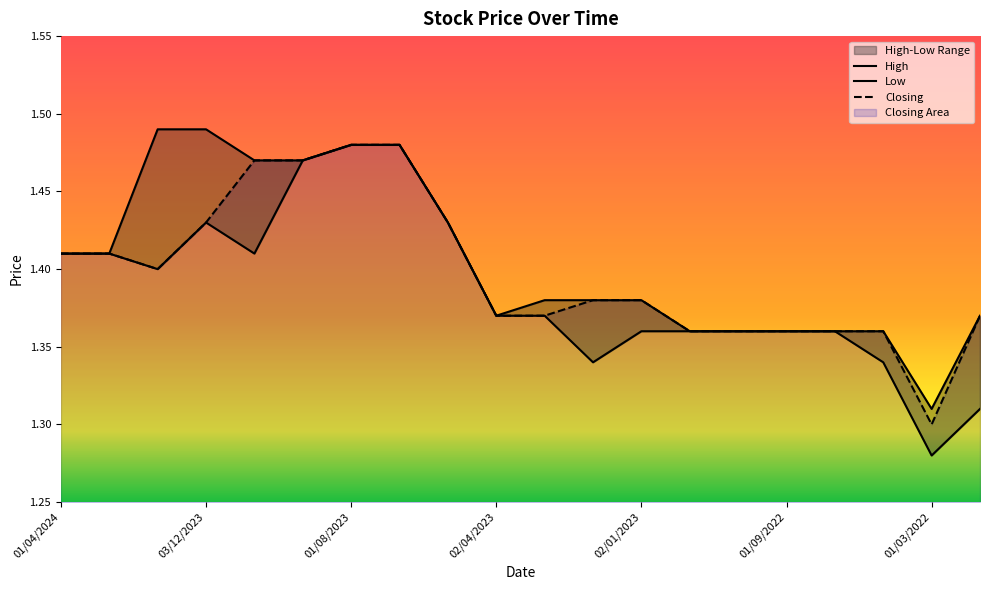

Does the chart have visible grid lines?

No